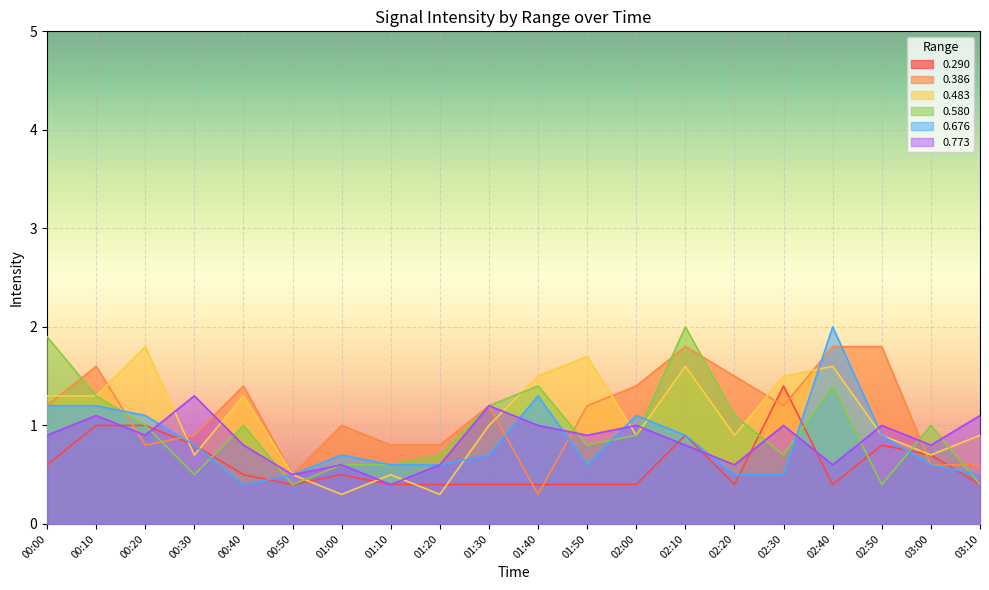

What is the sum of the 0.773 values at 00:50 and 00:40?

1.3